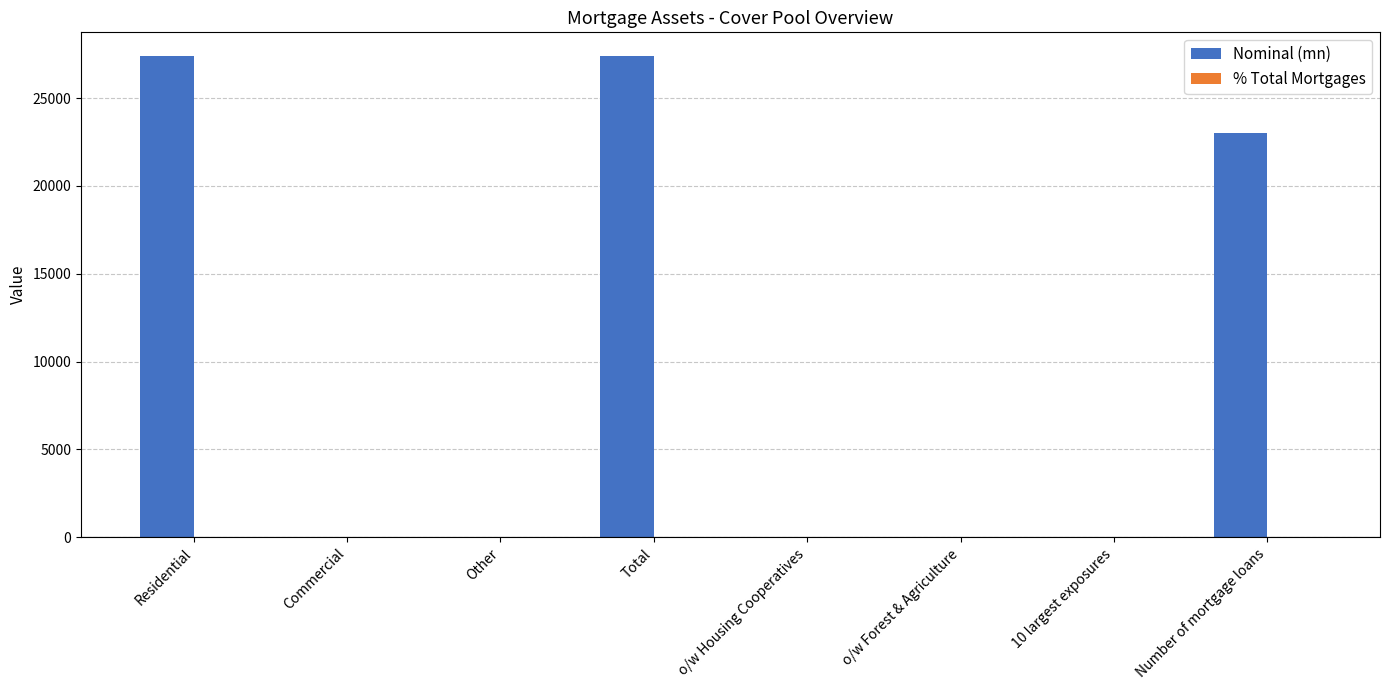

What is the highest value of the Nominal (mn) series?

27369.0